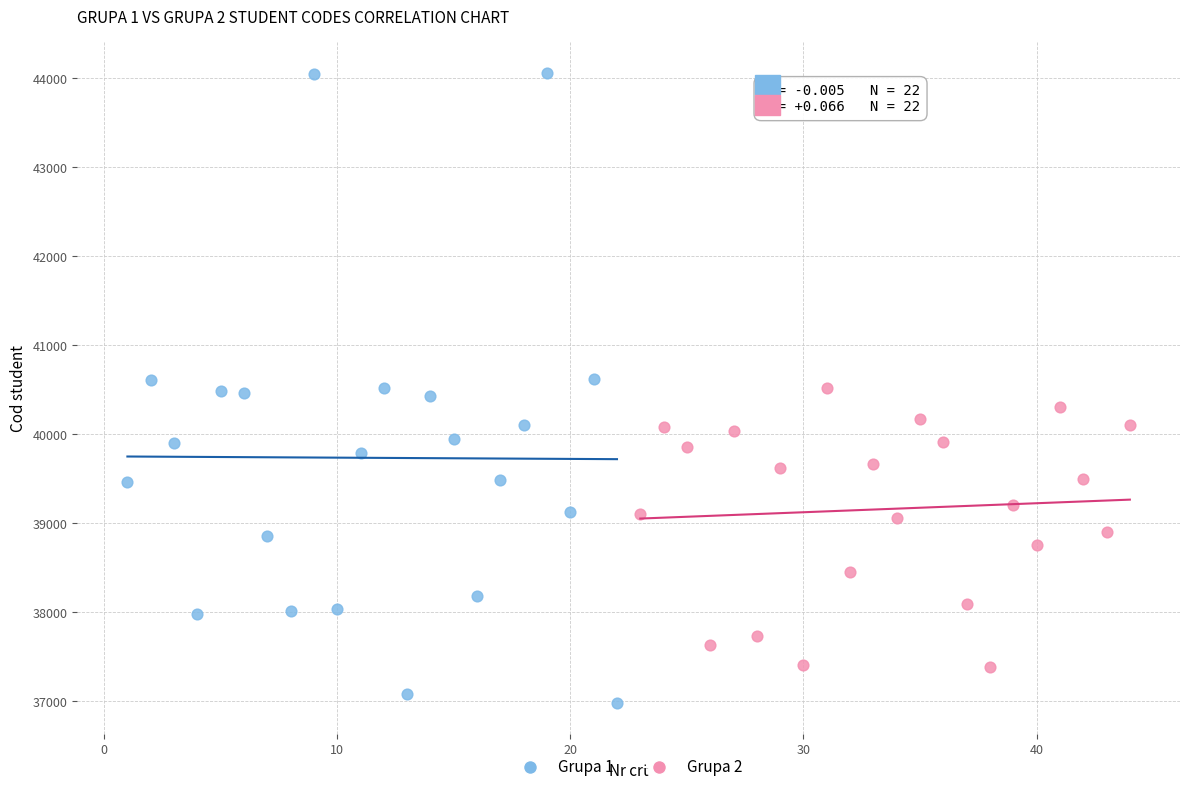

Which series has the widest spread of Y values?

Grupa 1